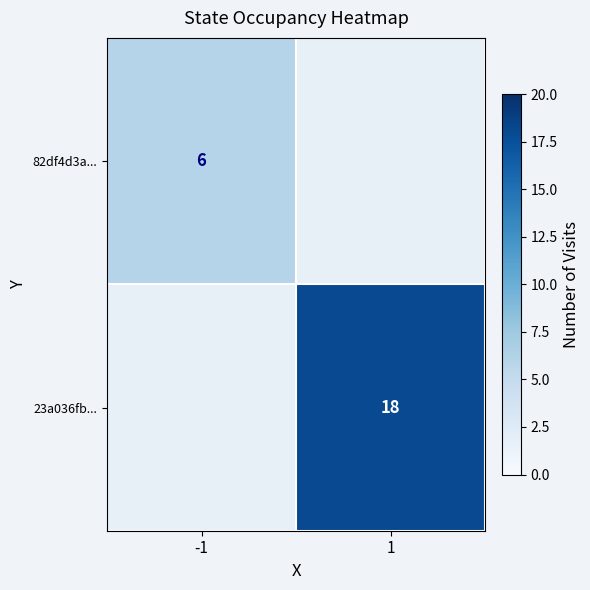

At which label does 82df4d3a... reach its minimum?

-1